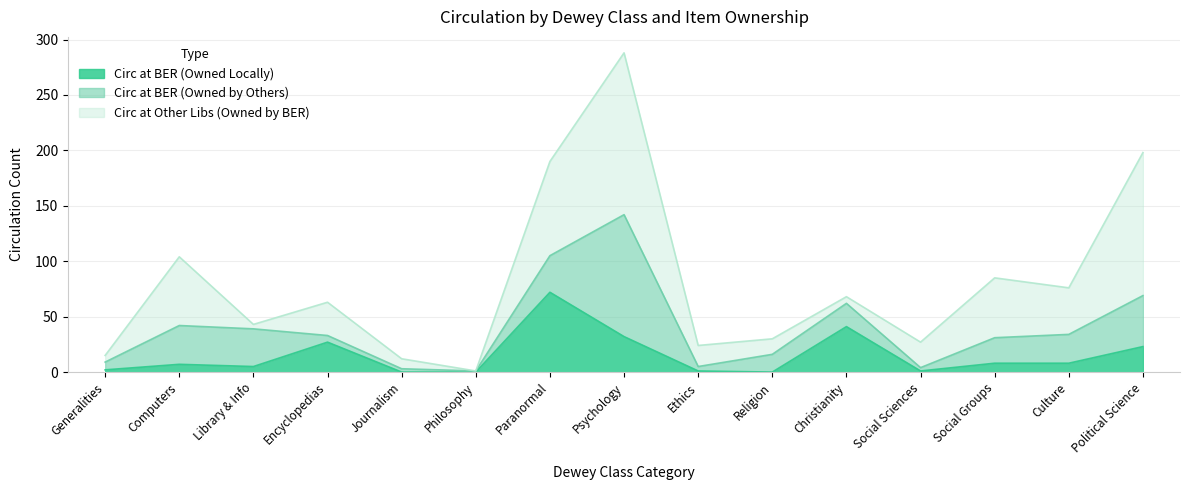

Where does the Circ at BER (Owned by Others) series first go above 21?

Computers